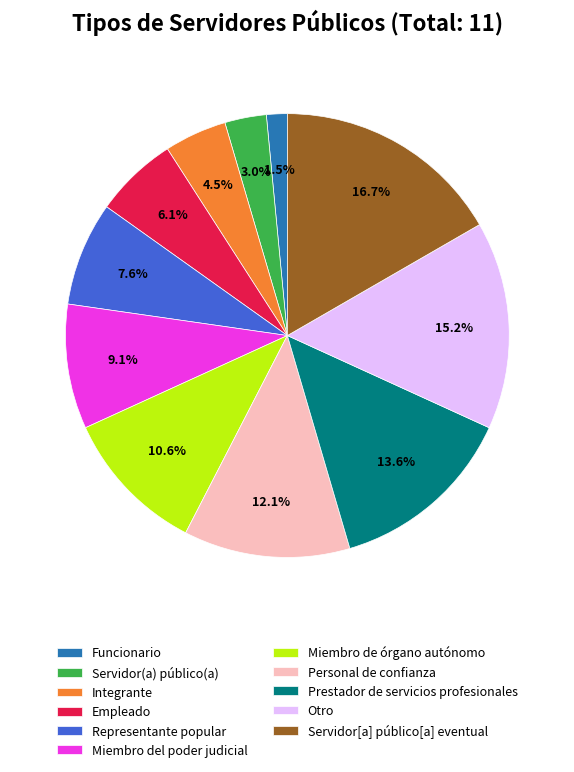

To the nearest percent, what is the average slice percentage?

9%